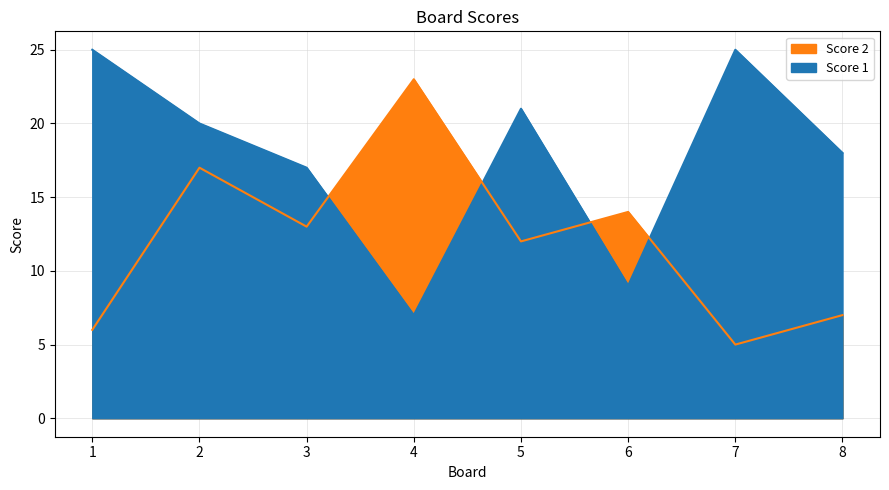

What is the minimum value for Score 1?

7